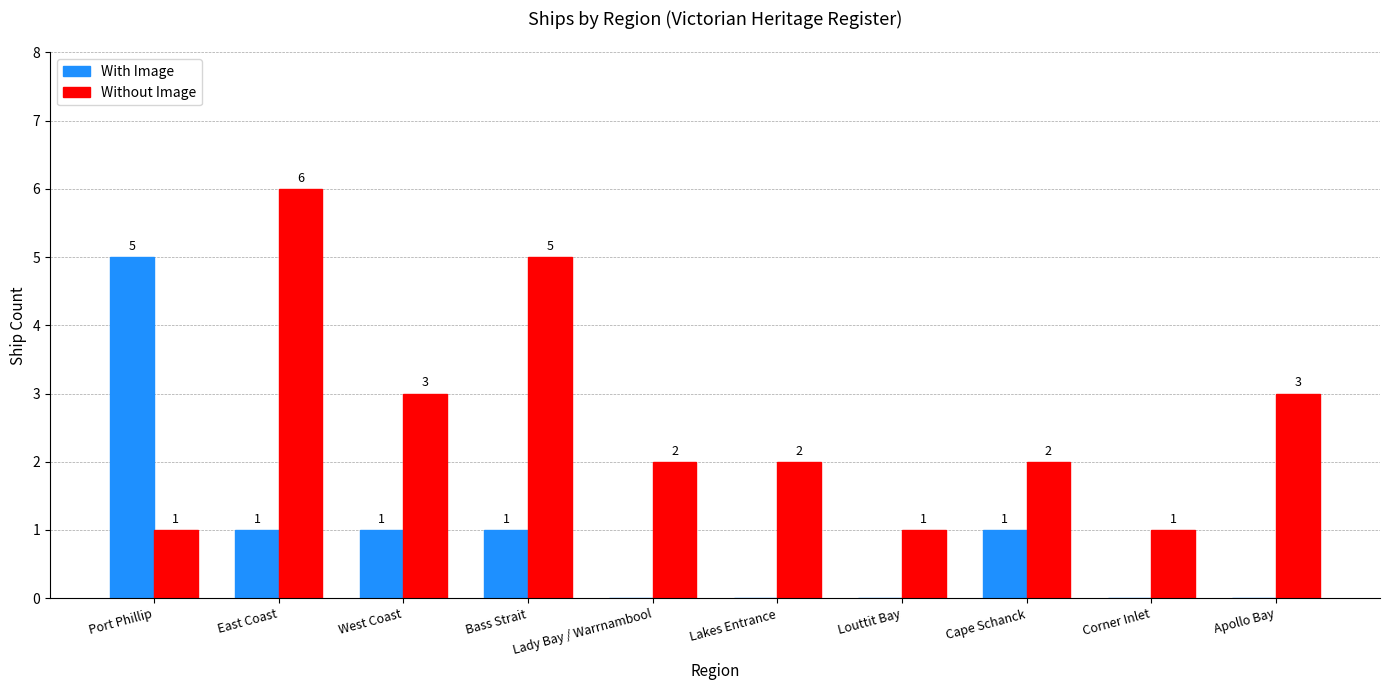

What is the total value across all series at East Coast?

7